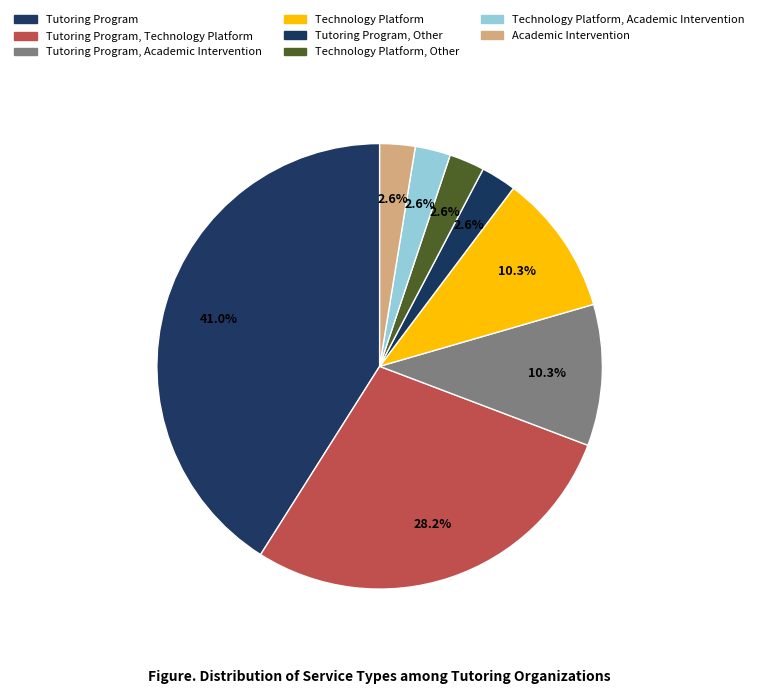

Is there a majority slice in this chart?

No